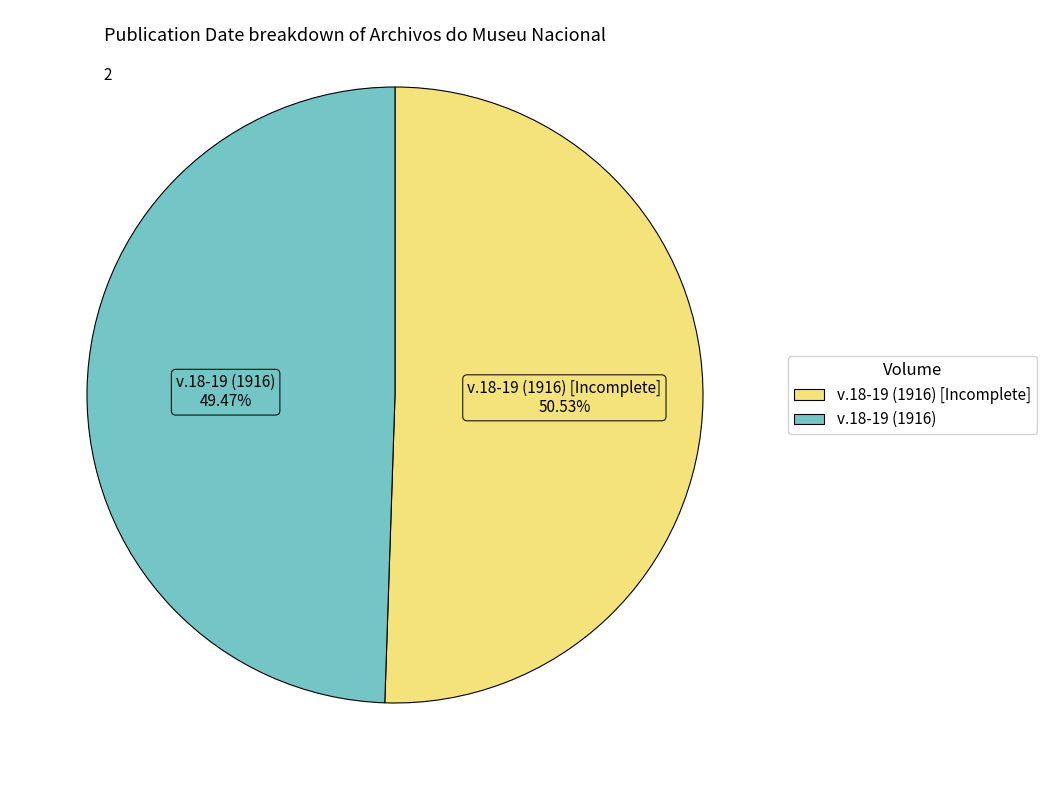

Does any single category account for the majority?

Yes